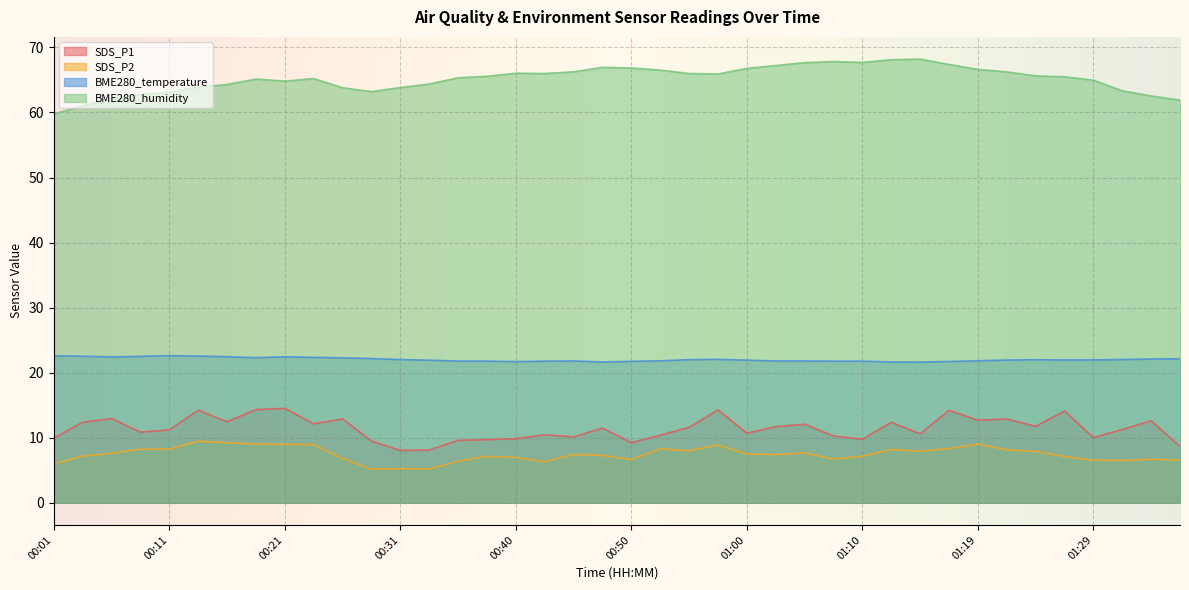

Is the value of BME280_humidity at 01:07 greater than the value of SDS_P1 at 01:17?

Yes